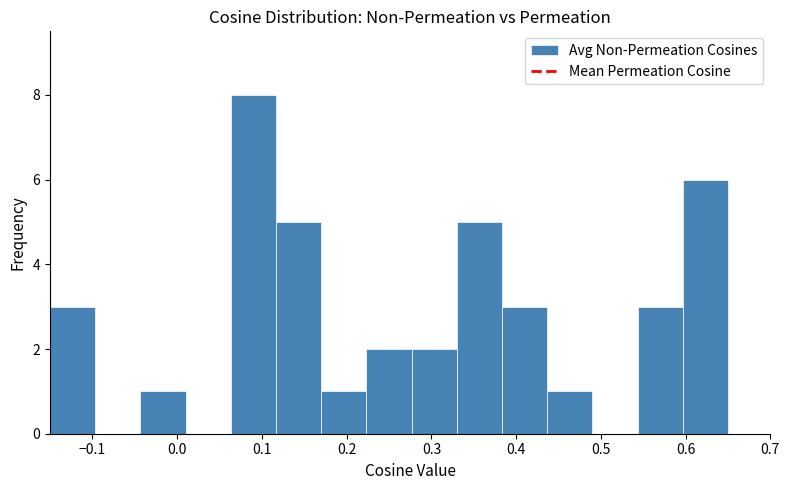

Which range on the x-axis has the tallest bar?

0.06 to 0.12